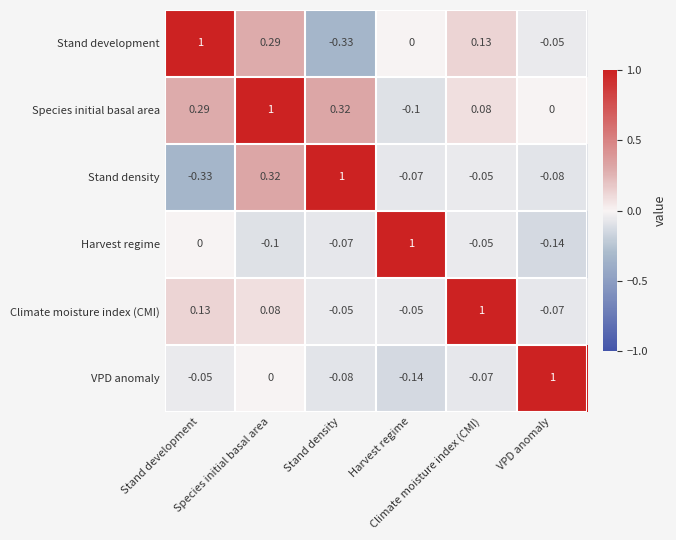

Reading right to left, transcribe all the data shown in this chart.

Stand development: VPD anomaly=-0.1	Climate moisture index (CMI)=0.1	Harvest regime=0.0	Stand density=-0.3	Species initial basal area=0.3	Stand development=1.0
Species initial basal area: VPD anomaly=0.0	Climate moisture index (CMI)=0.1	Harvest regime=-0.1	Stand density=0.3	Species initial basal area=1.0	Stand development=0.3
Stand density: VPD anomaly=-0.1	Climate moisture index (CMI)=-0.1	Harvest regime=-0.1	Stand density=1.0	Species initial basal area=0.3	Stand development=-0.3
Harvest regime: VPD anomaly=-0.1	Climate moisture index (CMI)=-0.1	Harvest regime=1.0	Stand density=-0.1	Species initial basal area=-0.1	Stand development=0.0
Climate moisture index (CMI): VPD anomaly=-0.1	Climate moisture index (CMI)=1.0	Harvest regime=-0.1	Stand density=-0.1	Species initial basal area=0.1	Stand development=0.1
VPD anomaly: VPD anomaly=1.0	Climate moisture index (CMI)=-0.1	Harvest regime=-0.1	Stand density=-0.1	Species initial basal area=0.0	Stand development=-0.1